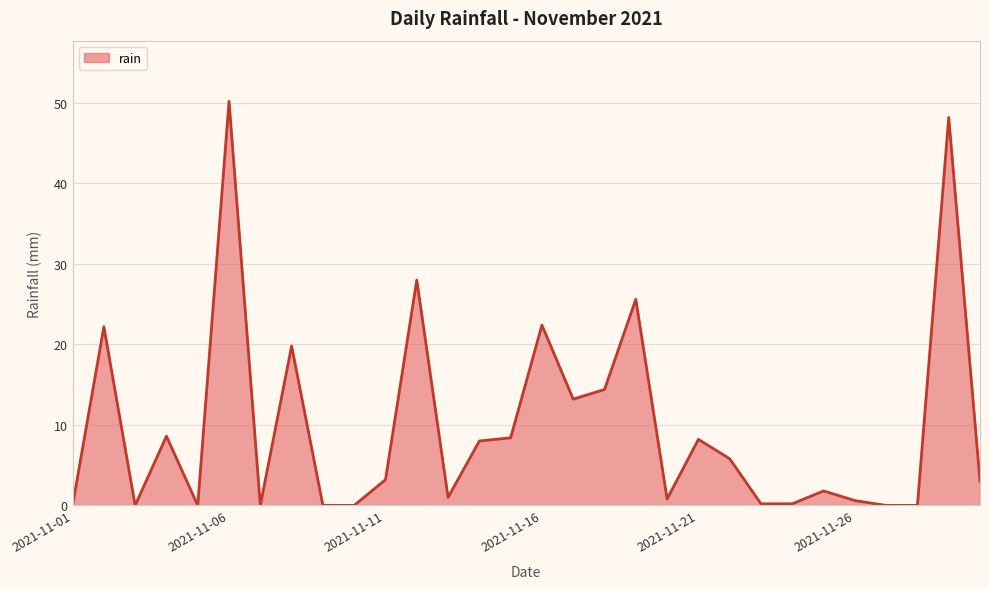

Does the chart display data point markers on the line(s)?

No